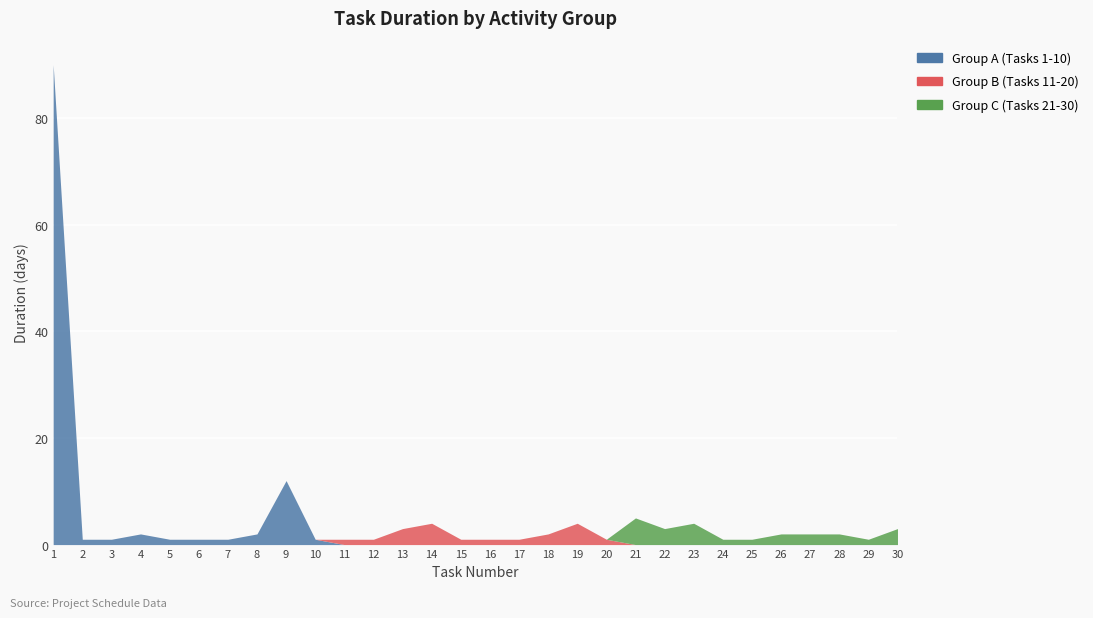

True or false: Group A (Tasks 1-10) has more than 2 interior local peaks.

False